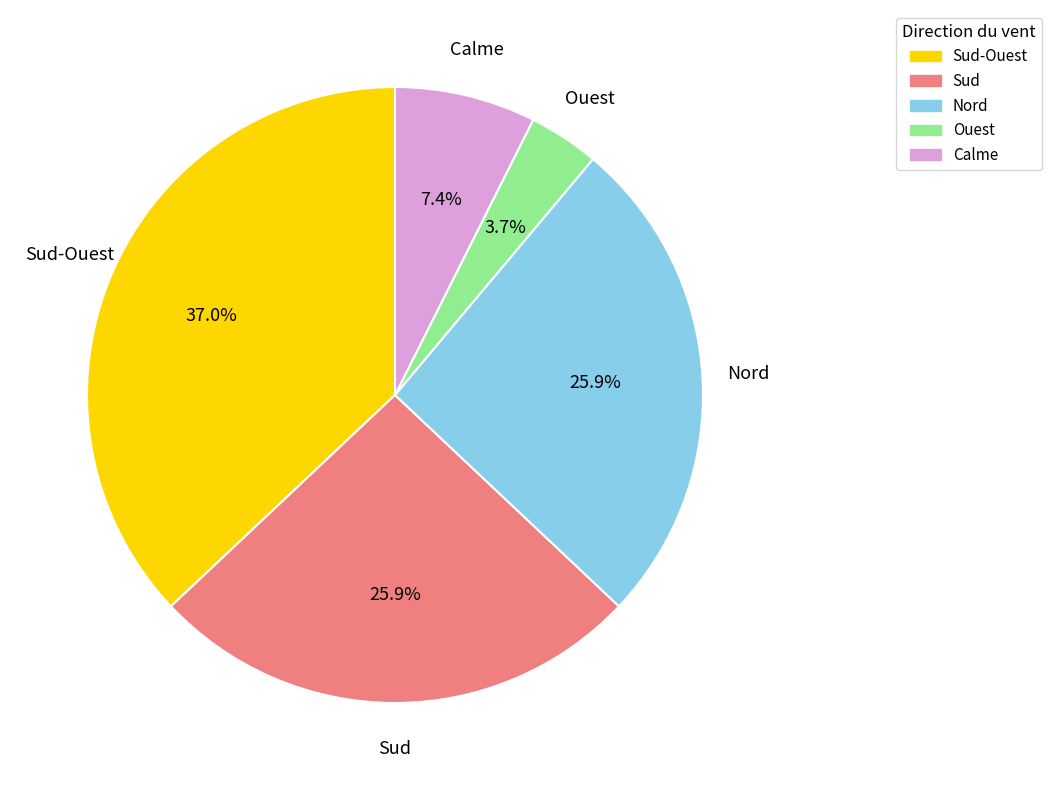

Does any single category account for the majority?

No